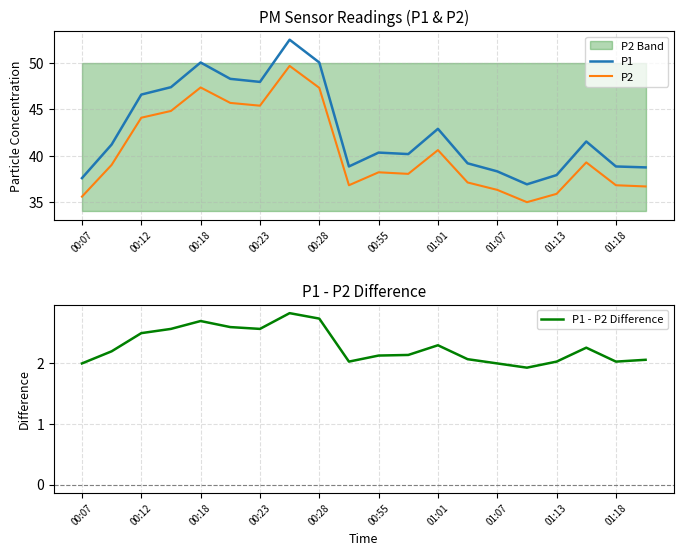

True or false: P1 has a value of 37.6 at 00:07.

True